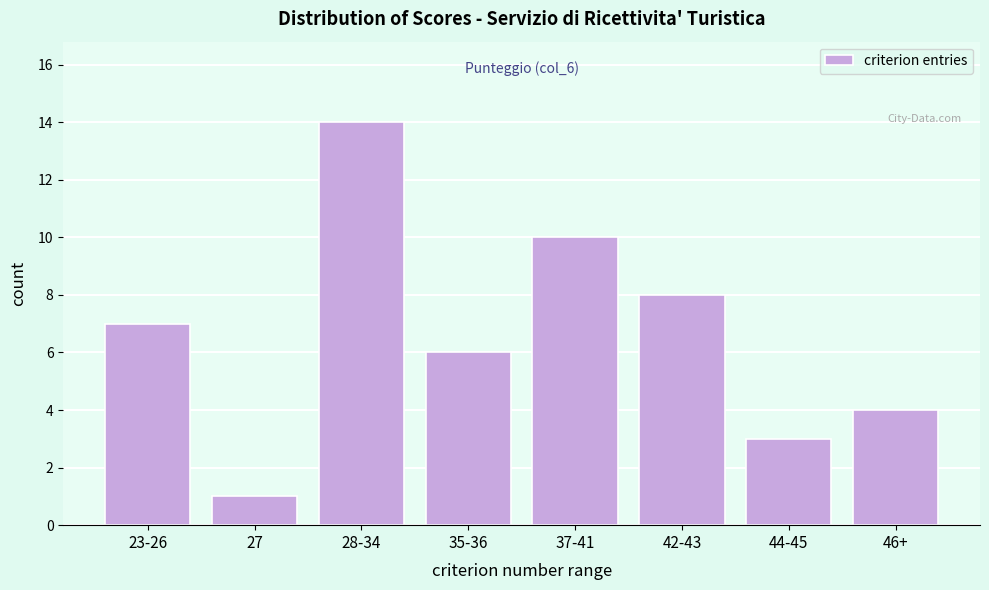

Reading left to right, extract all data points from this chart.

7	1	14	6	10	8	3	4